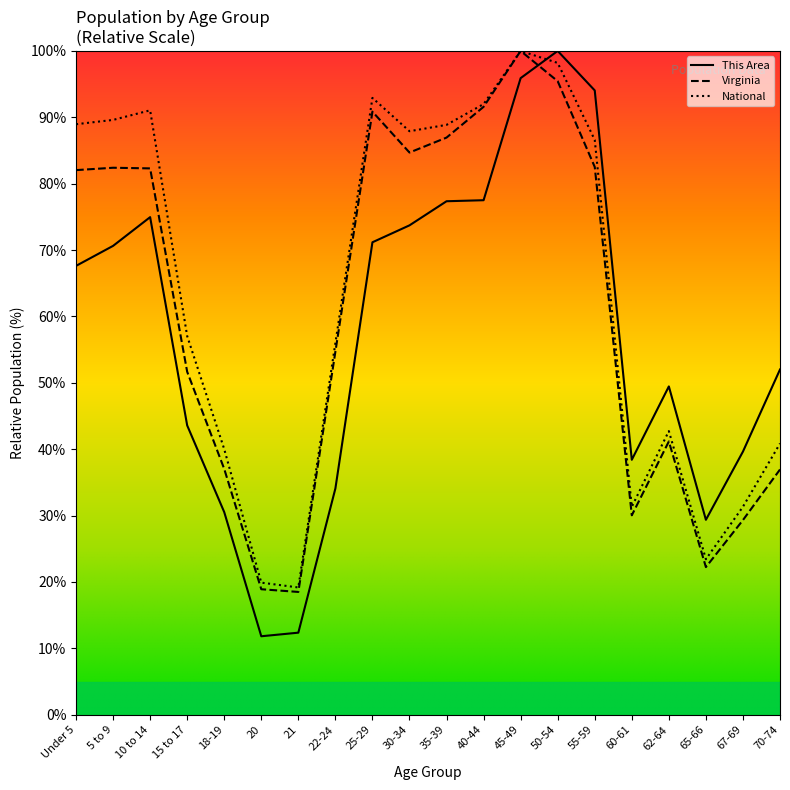

The This Area series shows 71.2 at 25-29. True or false?

True